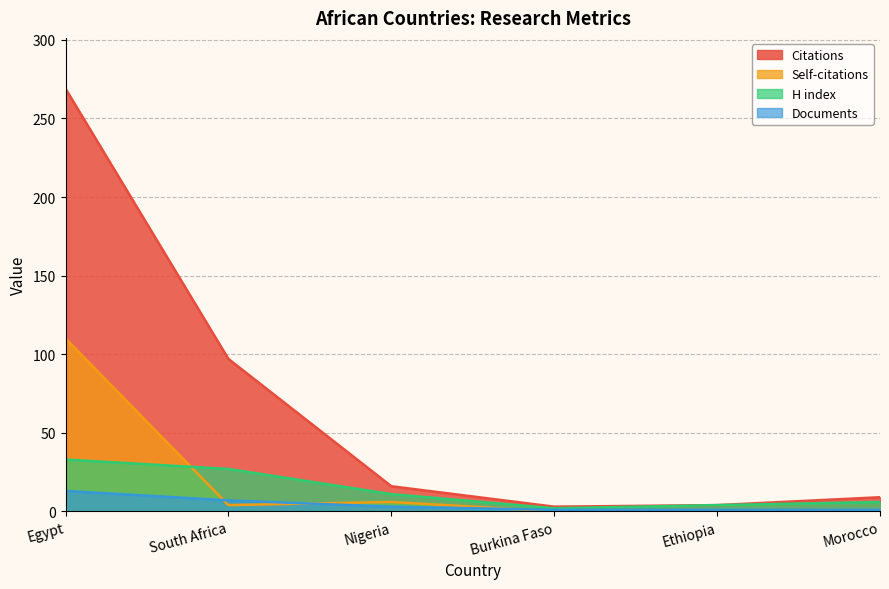

After their last crossing, which series has the higher values: Self-citations or Documents?

Documents